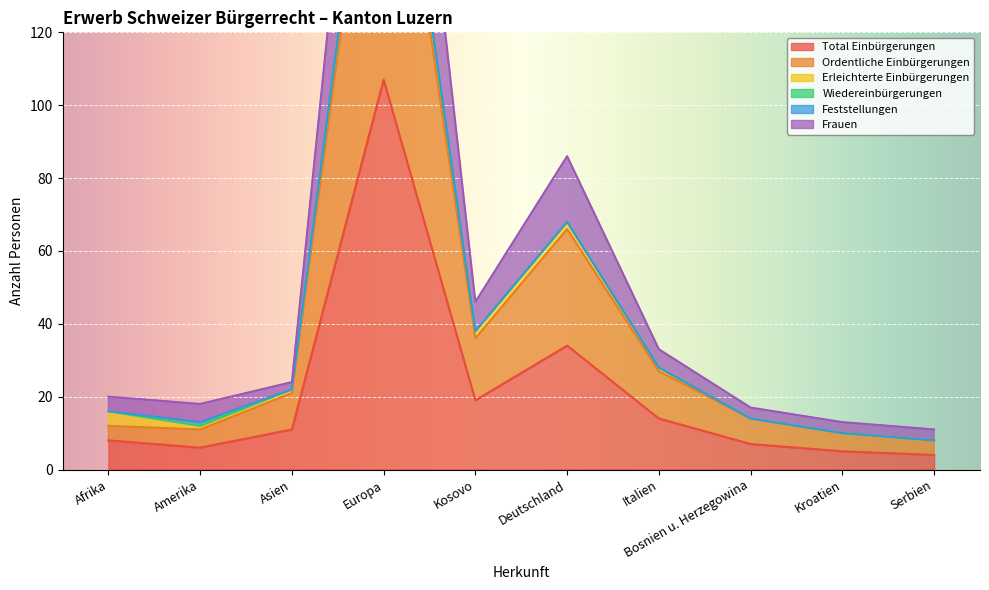

At which category is the sum across all series the highest?

Europa